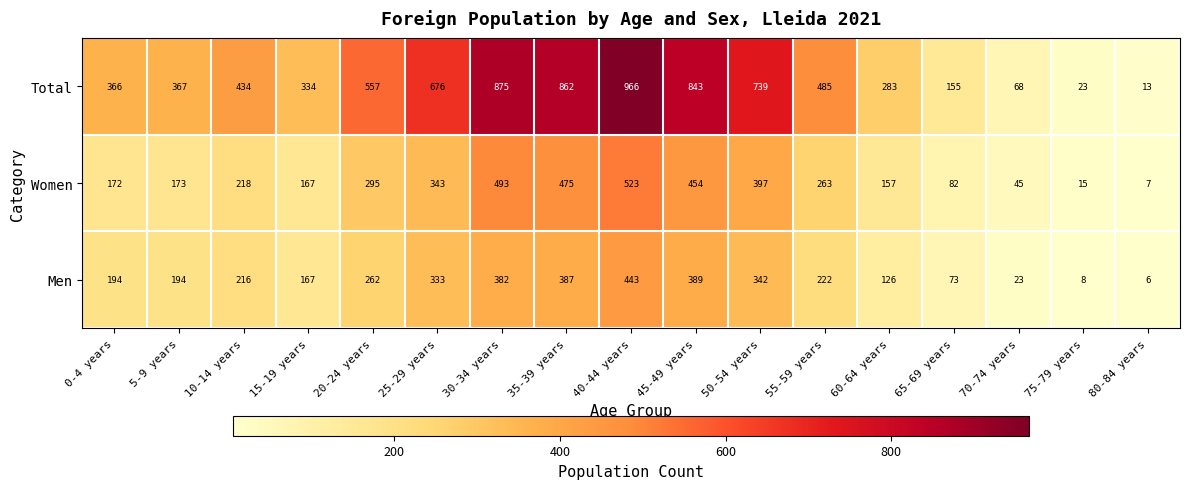

Is it true that Total equals 485 at 55-59 years?

True